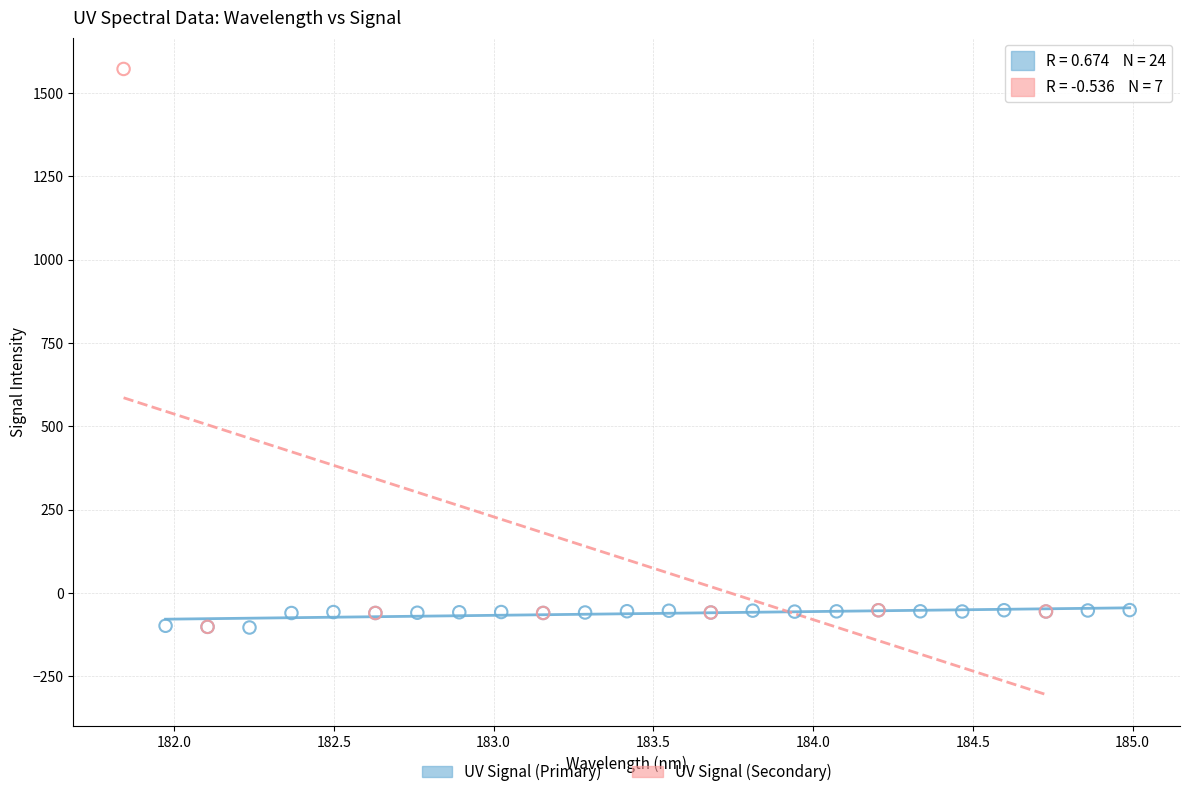

Which series contains the highest Y value?

UV Signal (Secondary)